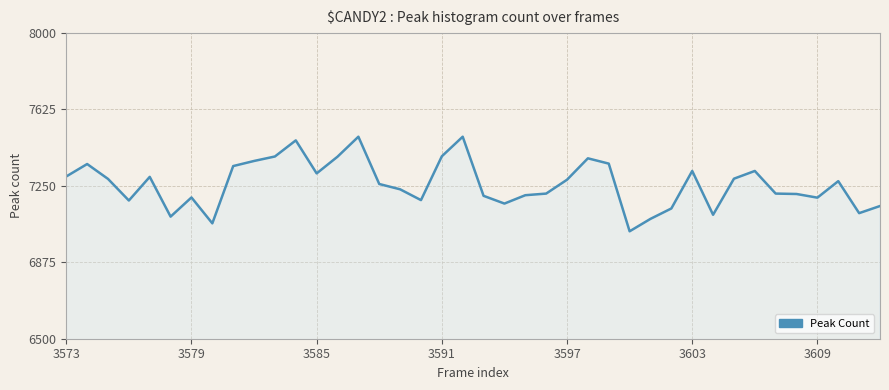

What is the smallest value displayed?

7027